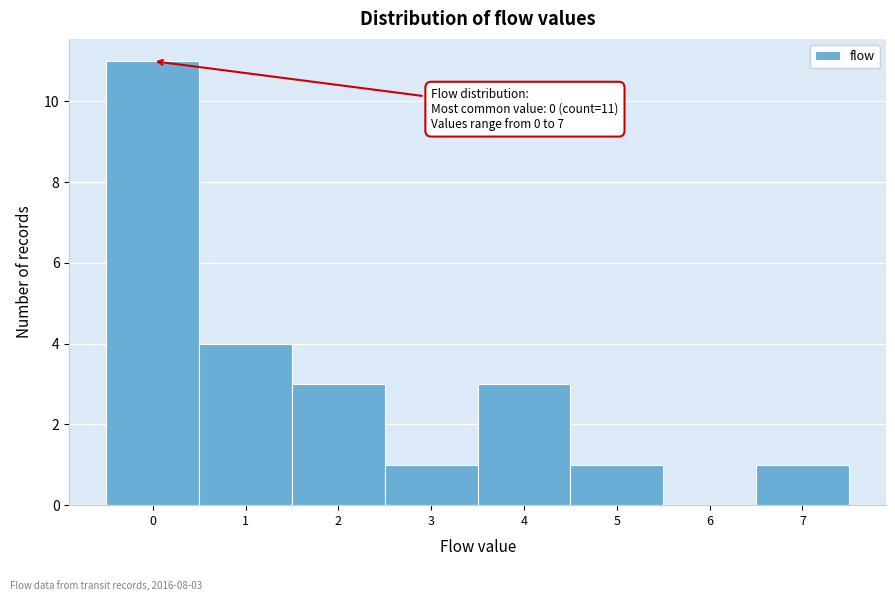

Reading left to right, list all the values displayed in this chart.

0=11	1=4	2=3	3=1	4=3	5=1	6=0	7=1